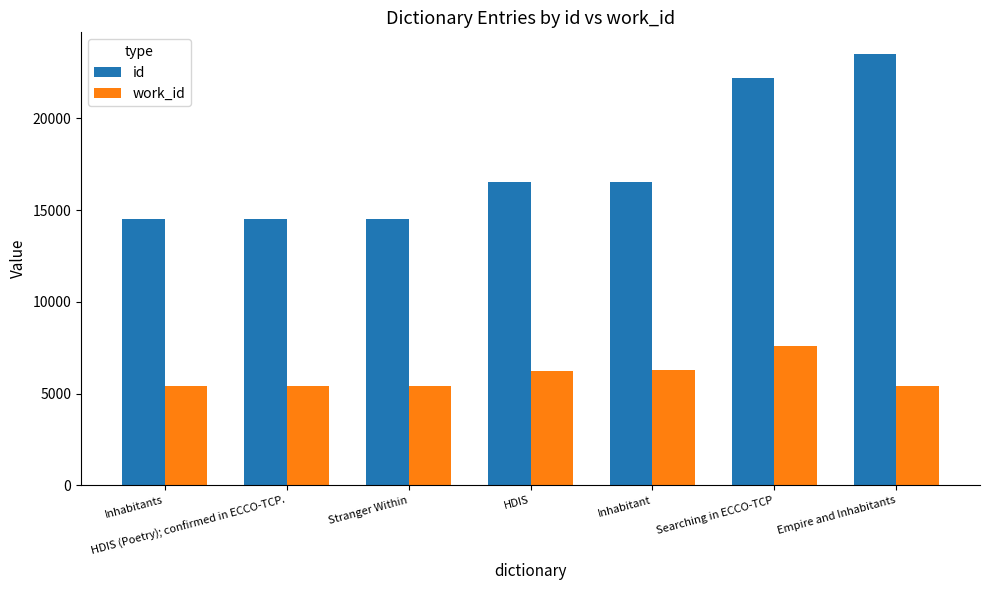

At how many categories does at least one series exceed 19585?

2